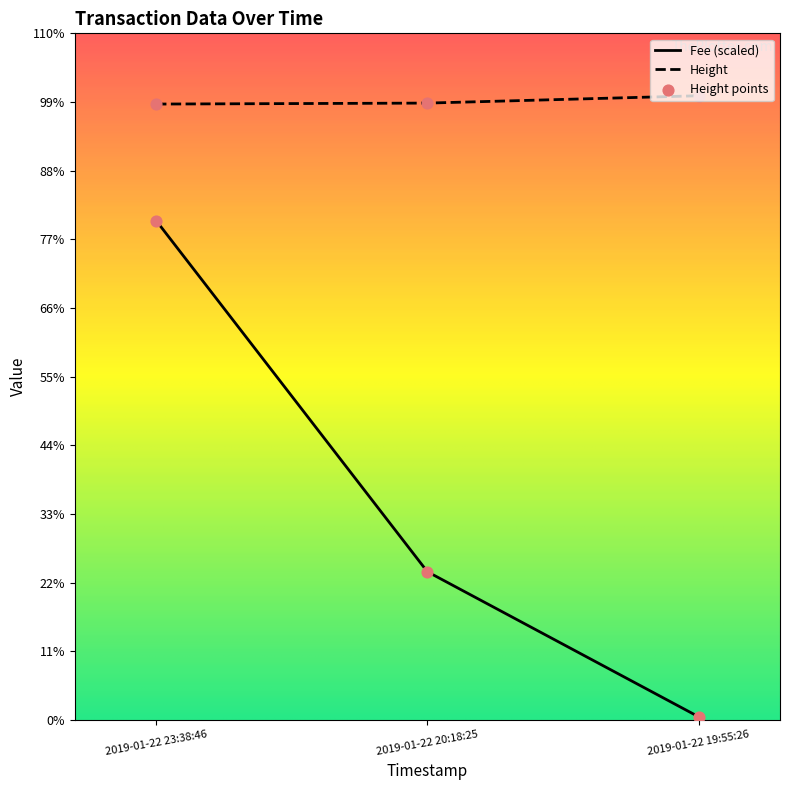

Is this an area chart (filled region under the line)?

No